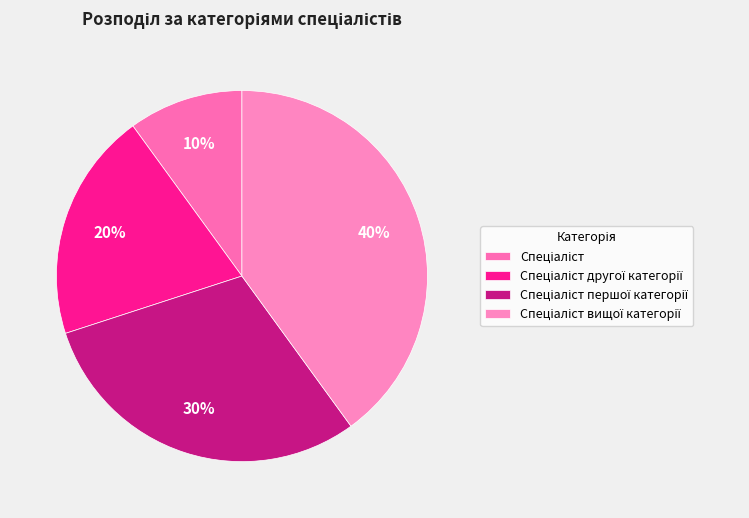

How many segments does this pie chart have?

4